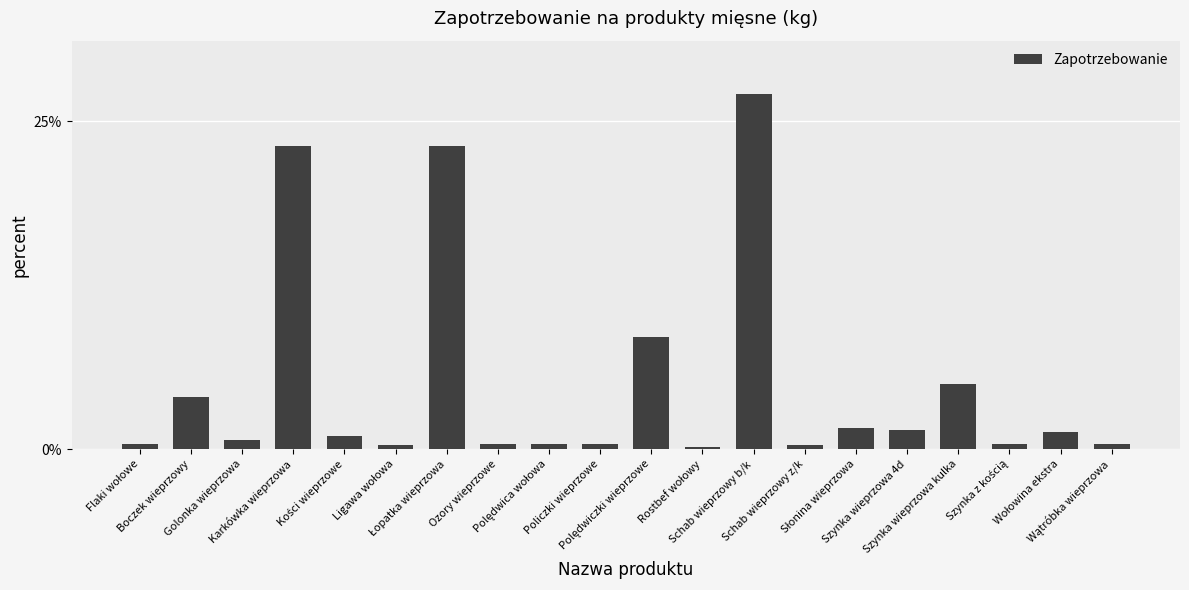

What is the value of the 19th bar from the left?

1.3